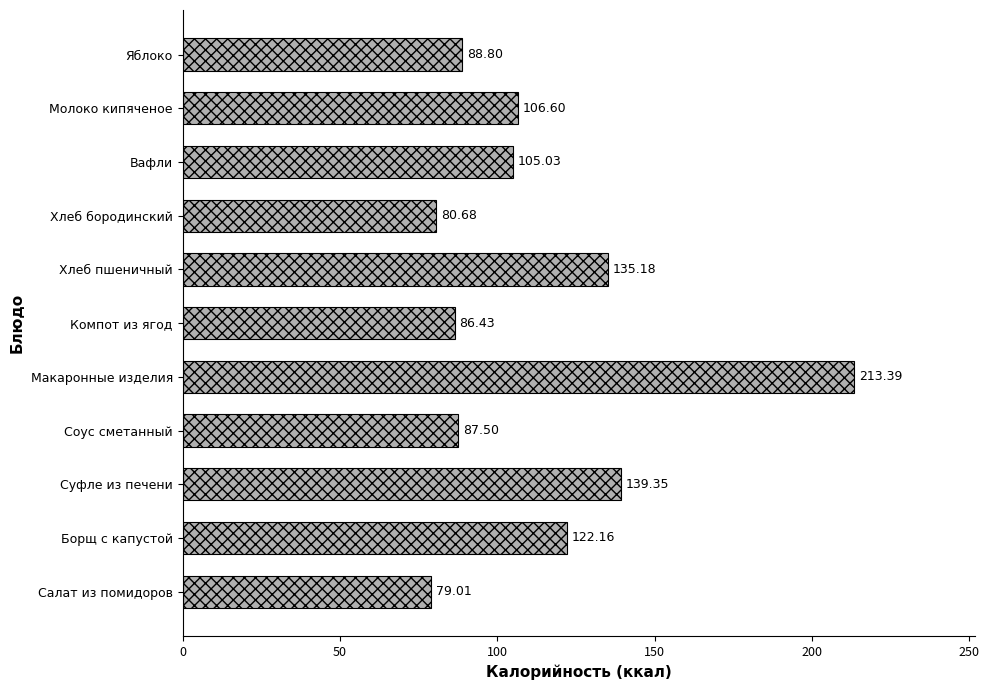

Between Молоко кипяченое and Макаронные изделия, which is larger?

Макаронные изделия